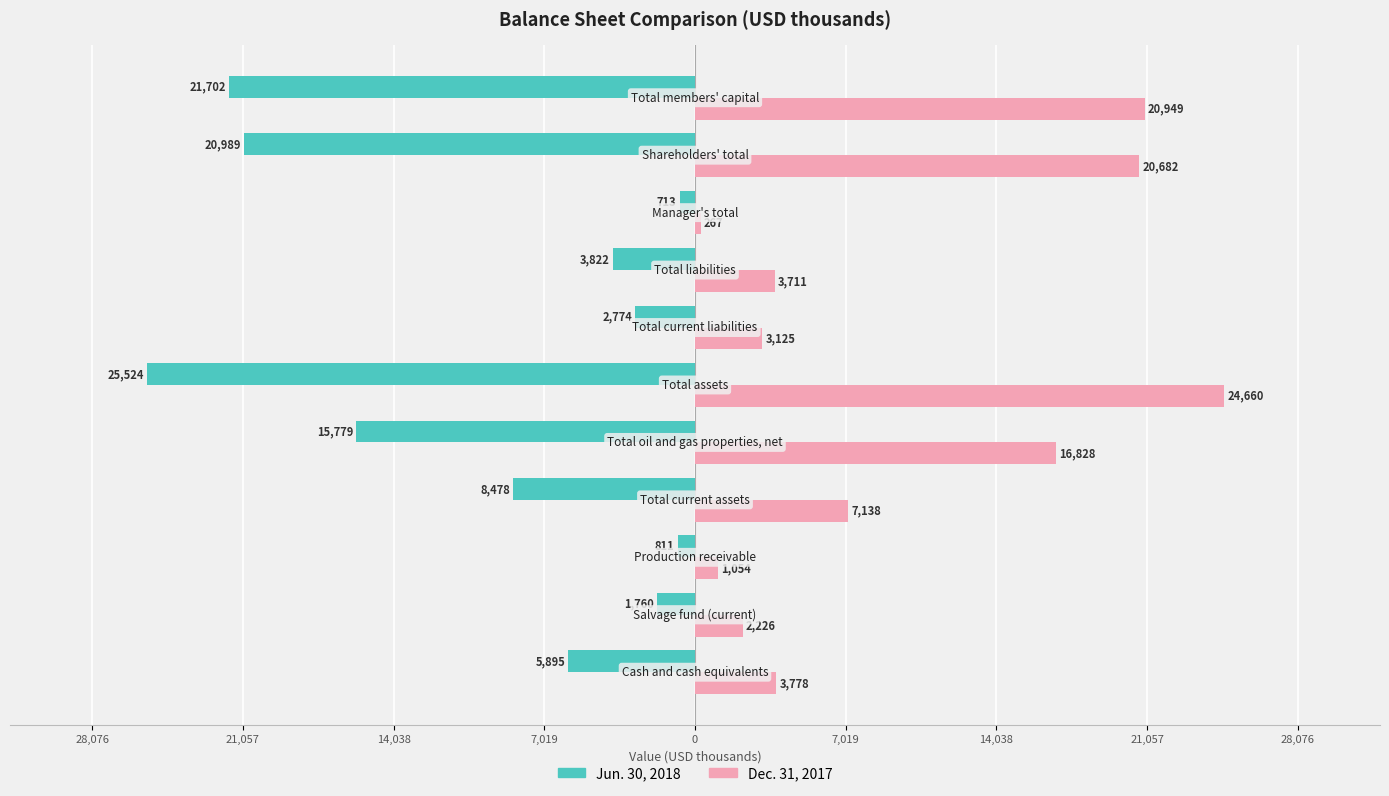

Reading right to left, transcribe all the data shown in this chart.

Jun. 30, 2018: -21702	-20989	-713	-3822	-2774	-25524	-15779	-8478	-811	-1760	-5895
Dec. 31, 2017: 20949	20682	267	3711	3125	24660	16828	7138	1054	2226	3778